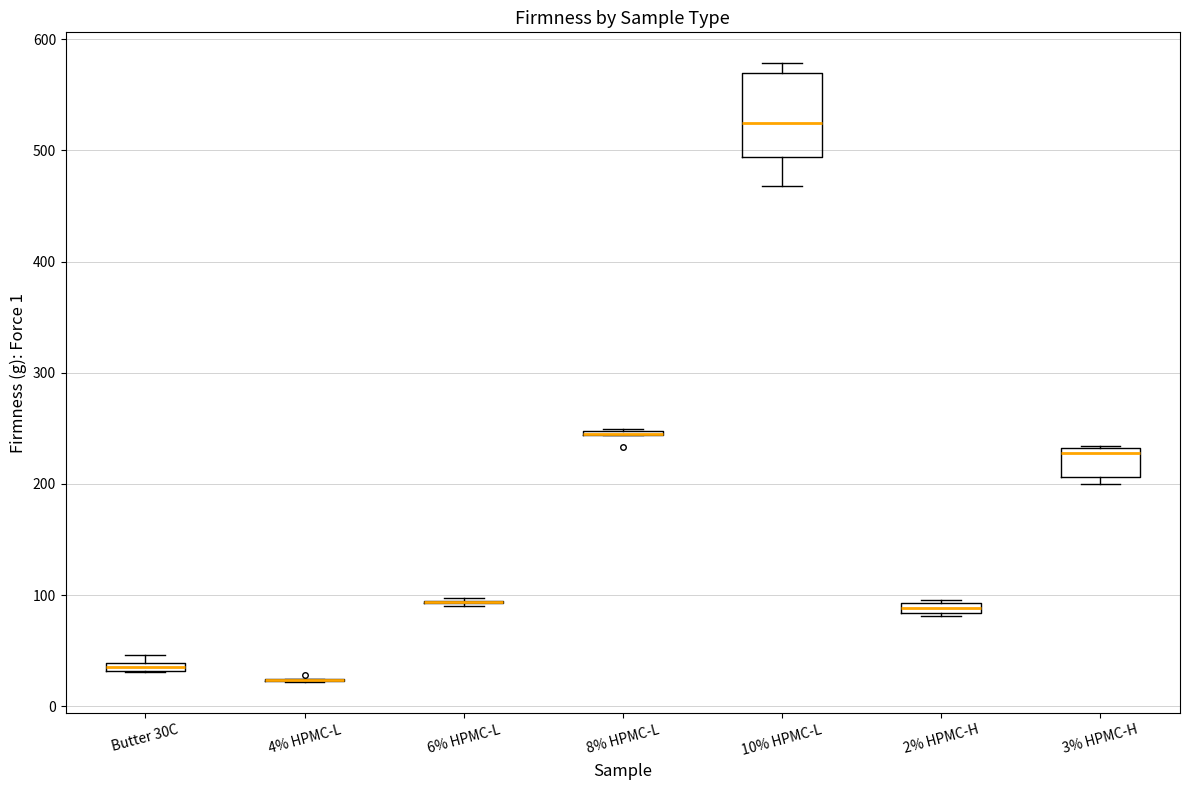

Comparing the boxes themselves (not the whiskers), which one is the tallest?

10% HPMC-L